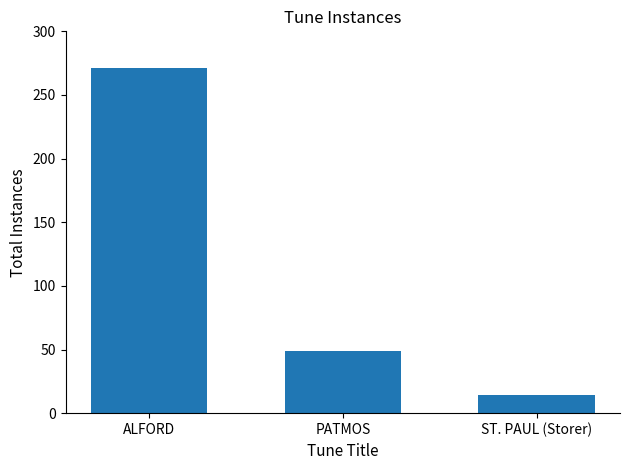

List the labels in order of value, largest first.

ALFORD, PATMOS, ST. PAUL (Storer)